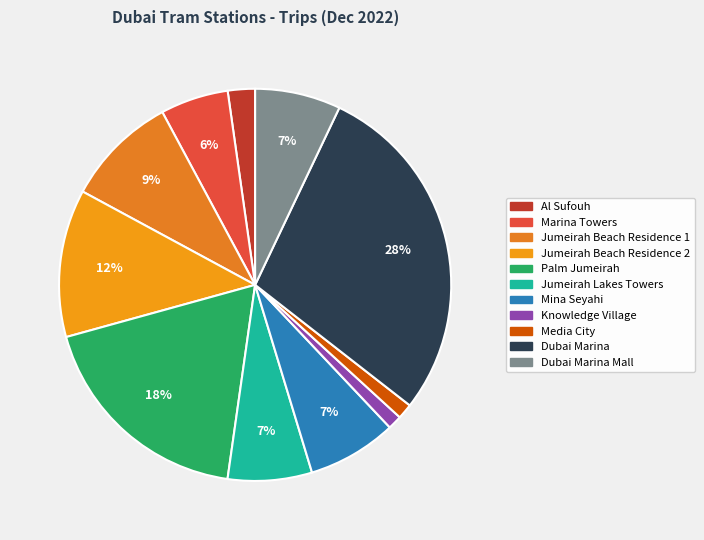

Which slice is the largest?

Dubai Marina